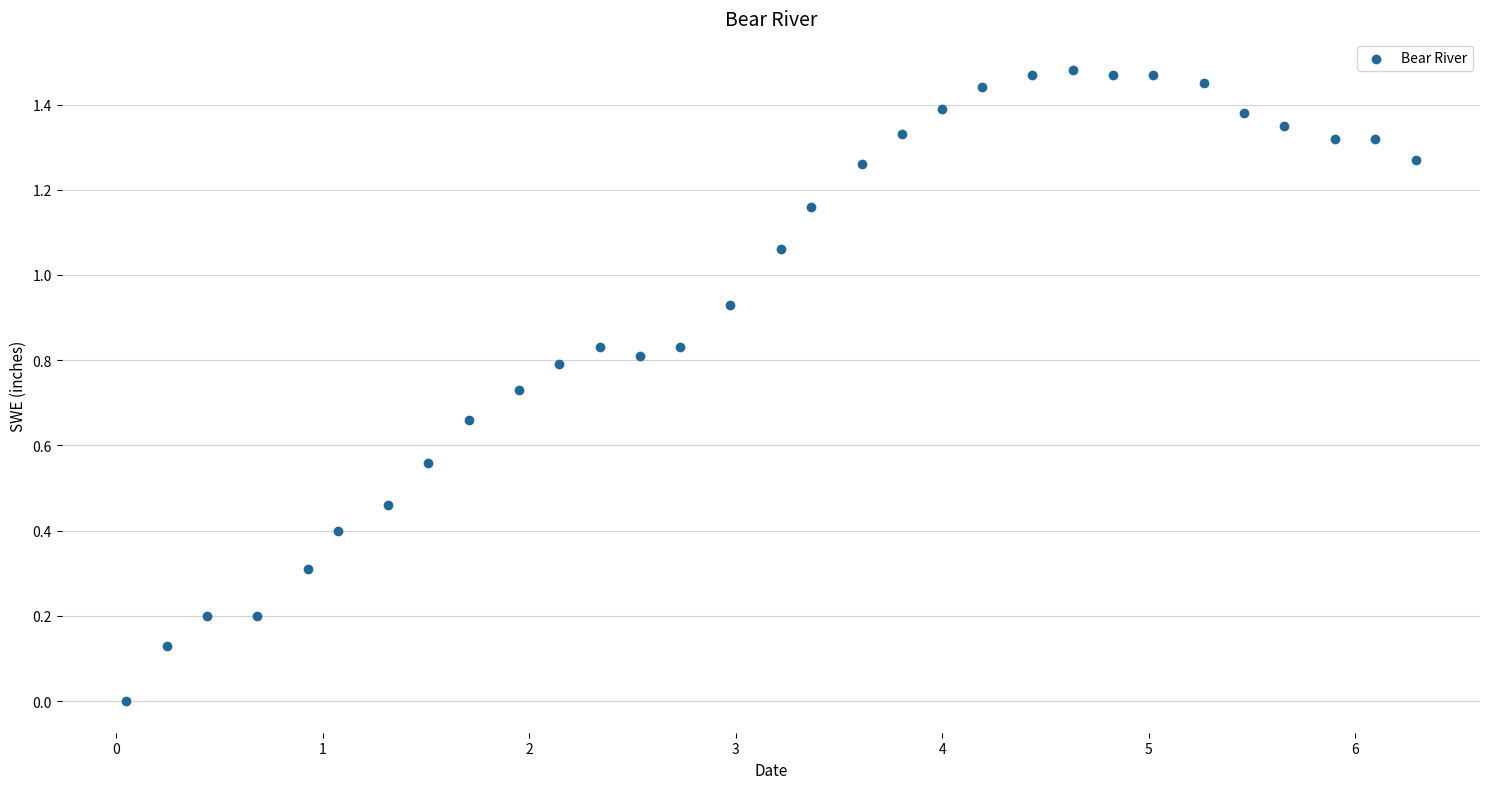

How many points are shown in the scatter plot?

31